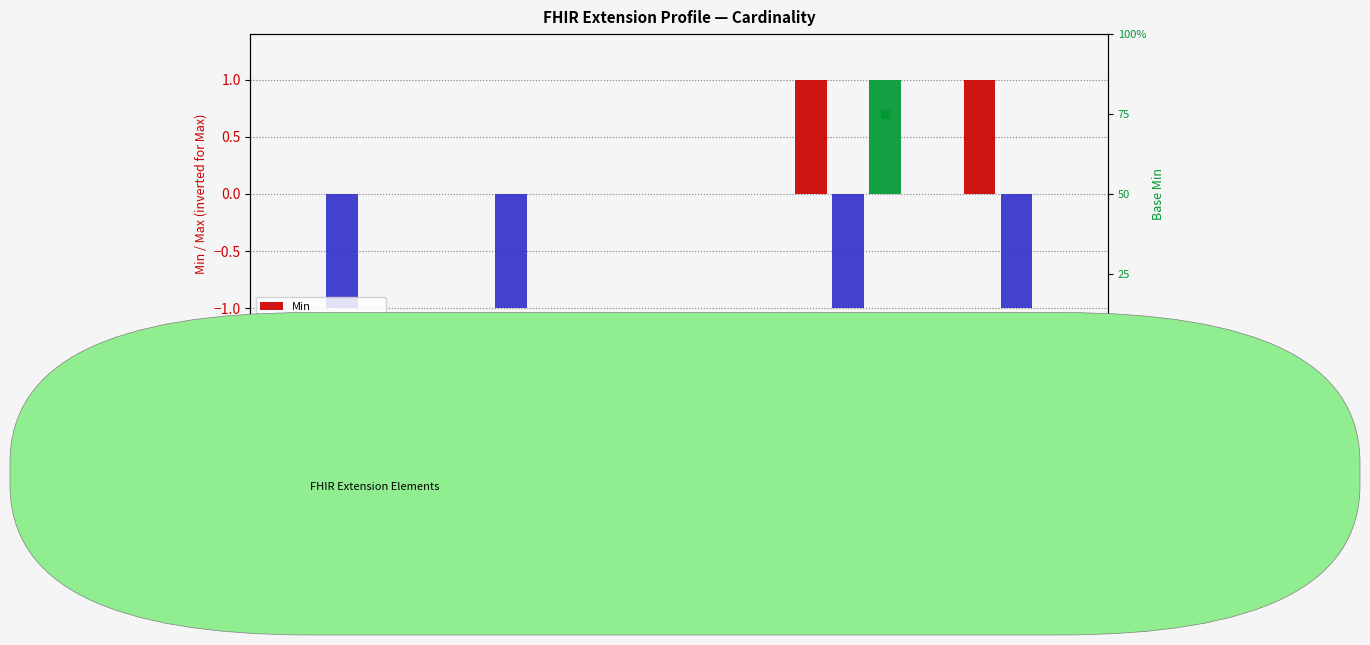

Which series contains the highest Y value?

Base Min (scaled)